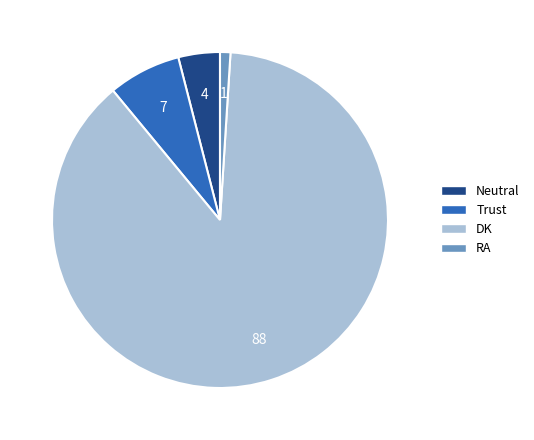

How many slices are in this pie chart?

4